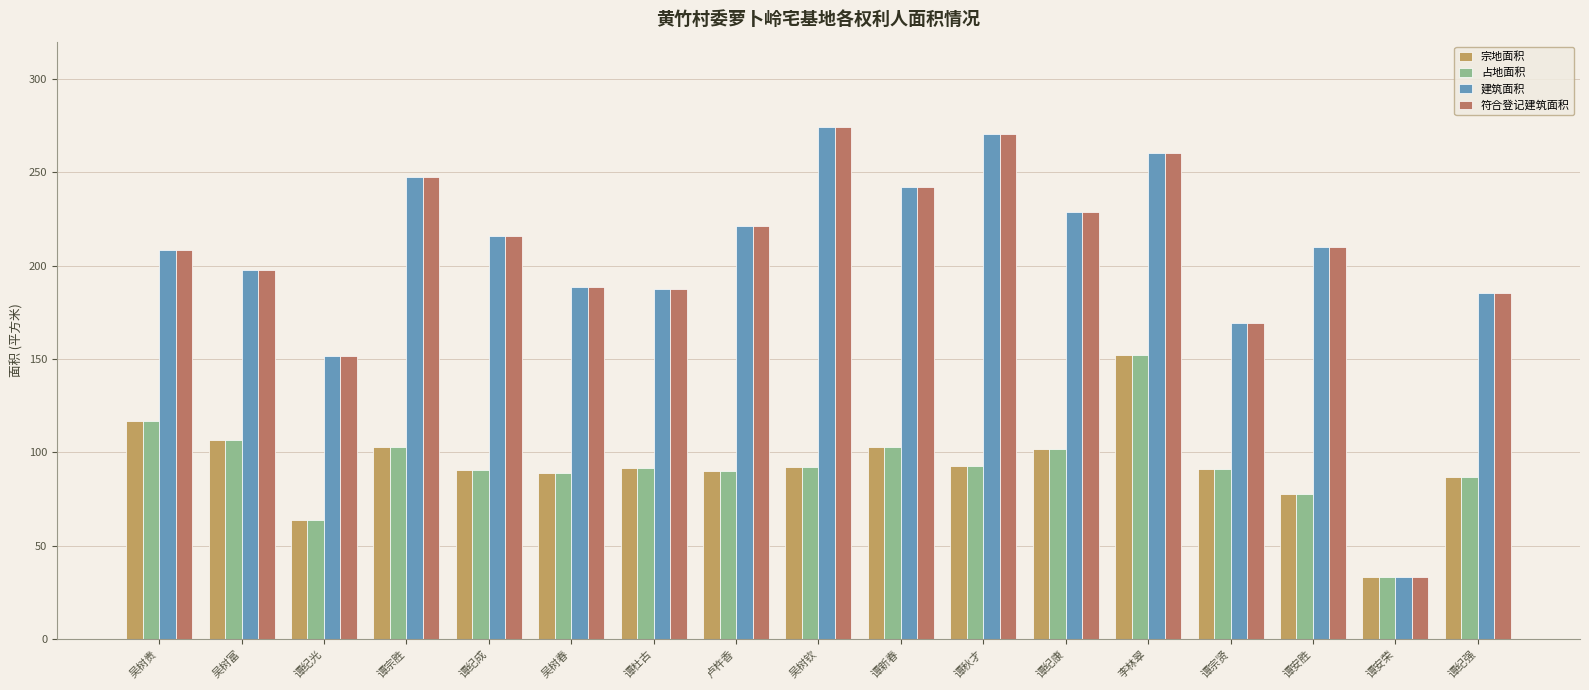

At which label does 宗地面积 first exceed 91?

吴树贵